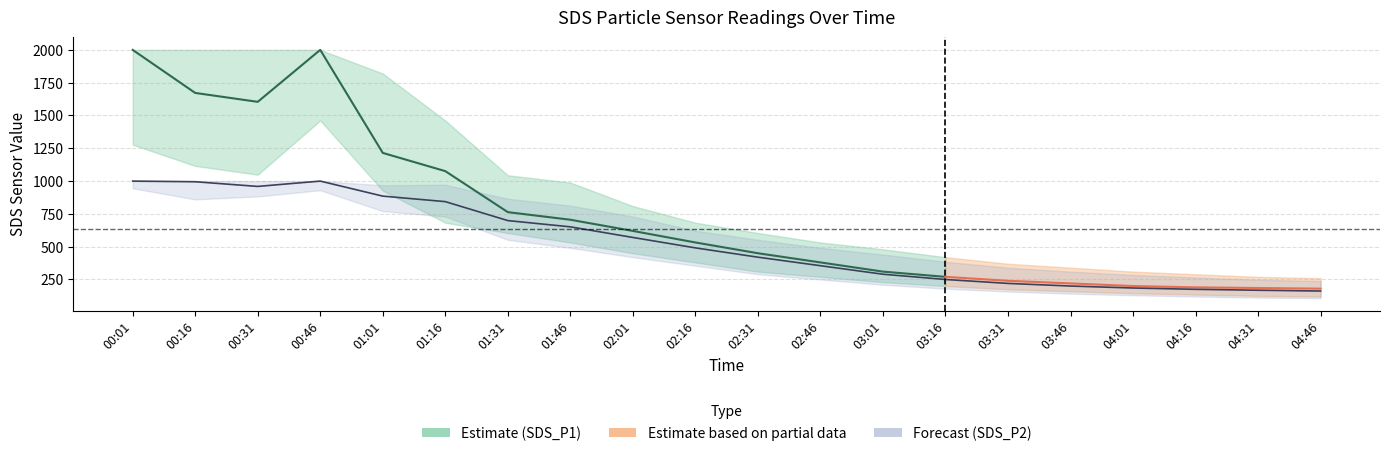

How many interior local valleys does the SDS_P2_upper series have?

1